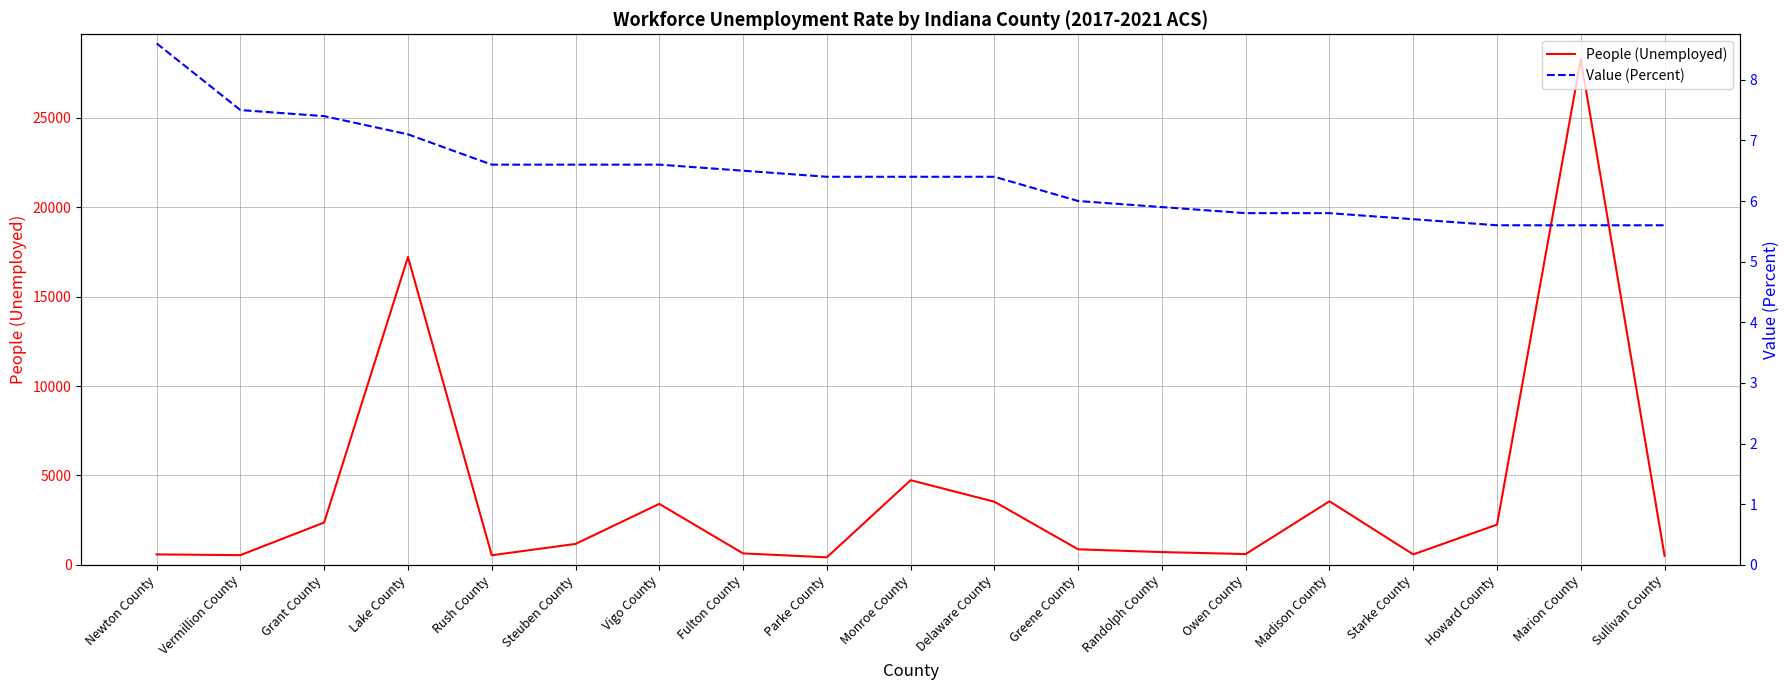

True or false: Value (Percent) and People (Unemployed) intersect in this chart.

False